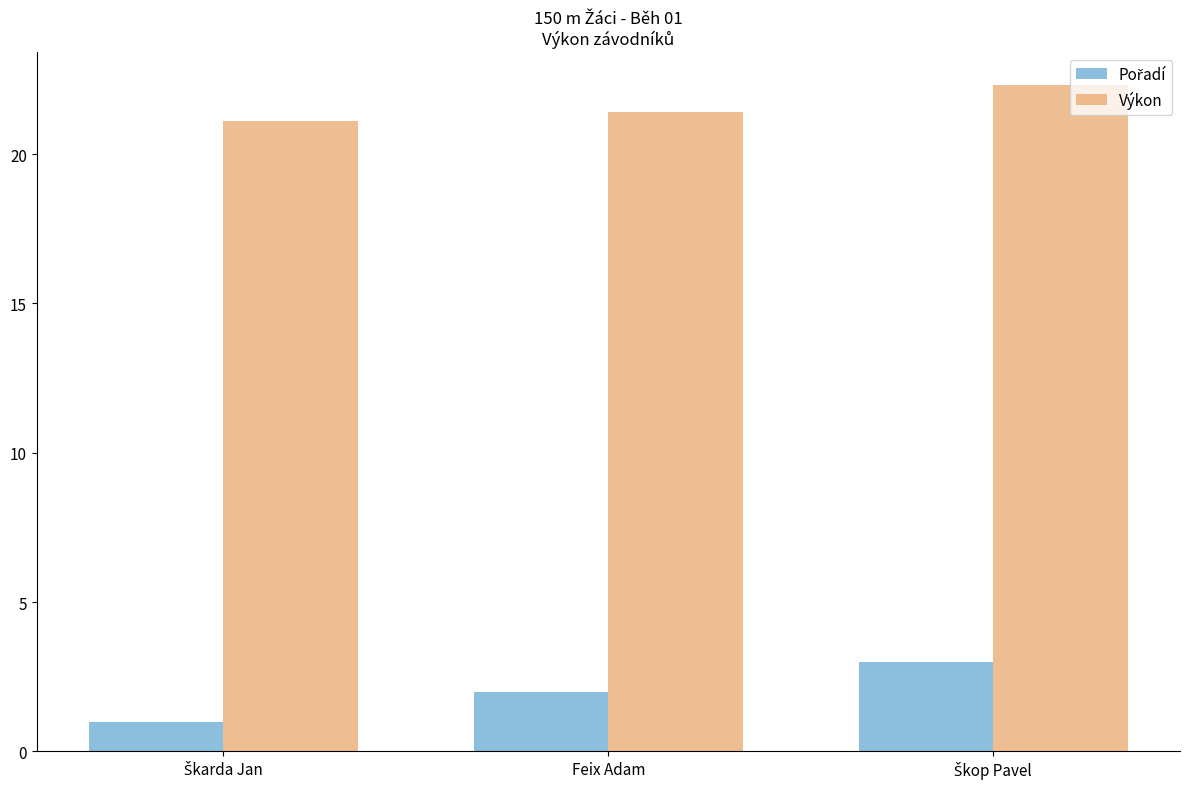

What is the label of the 2nd bar from the right?

Feix Adam